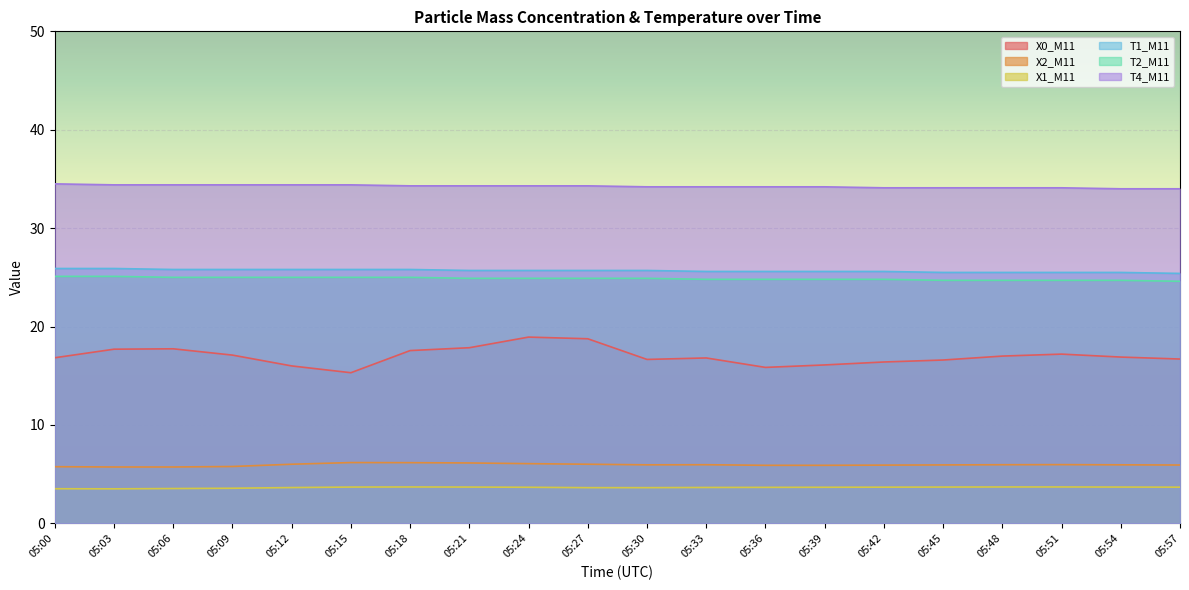

The T2_M11 series shows 35.2 at 05:57. True or false?

False